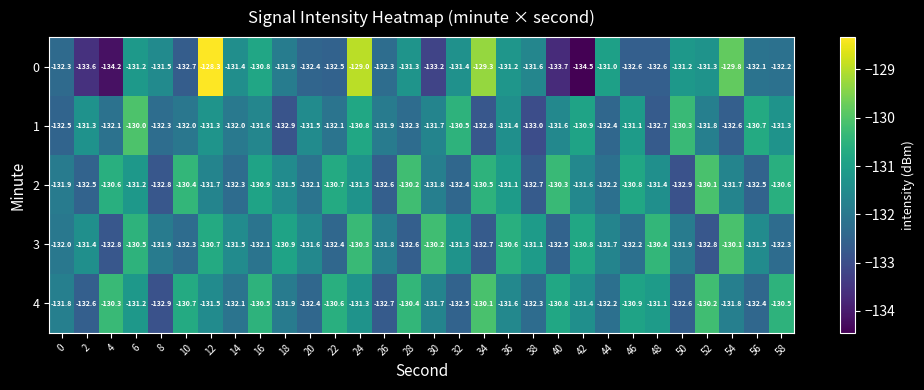

At which category is the sum across all series the highest?

24